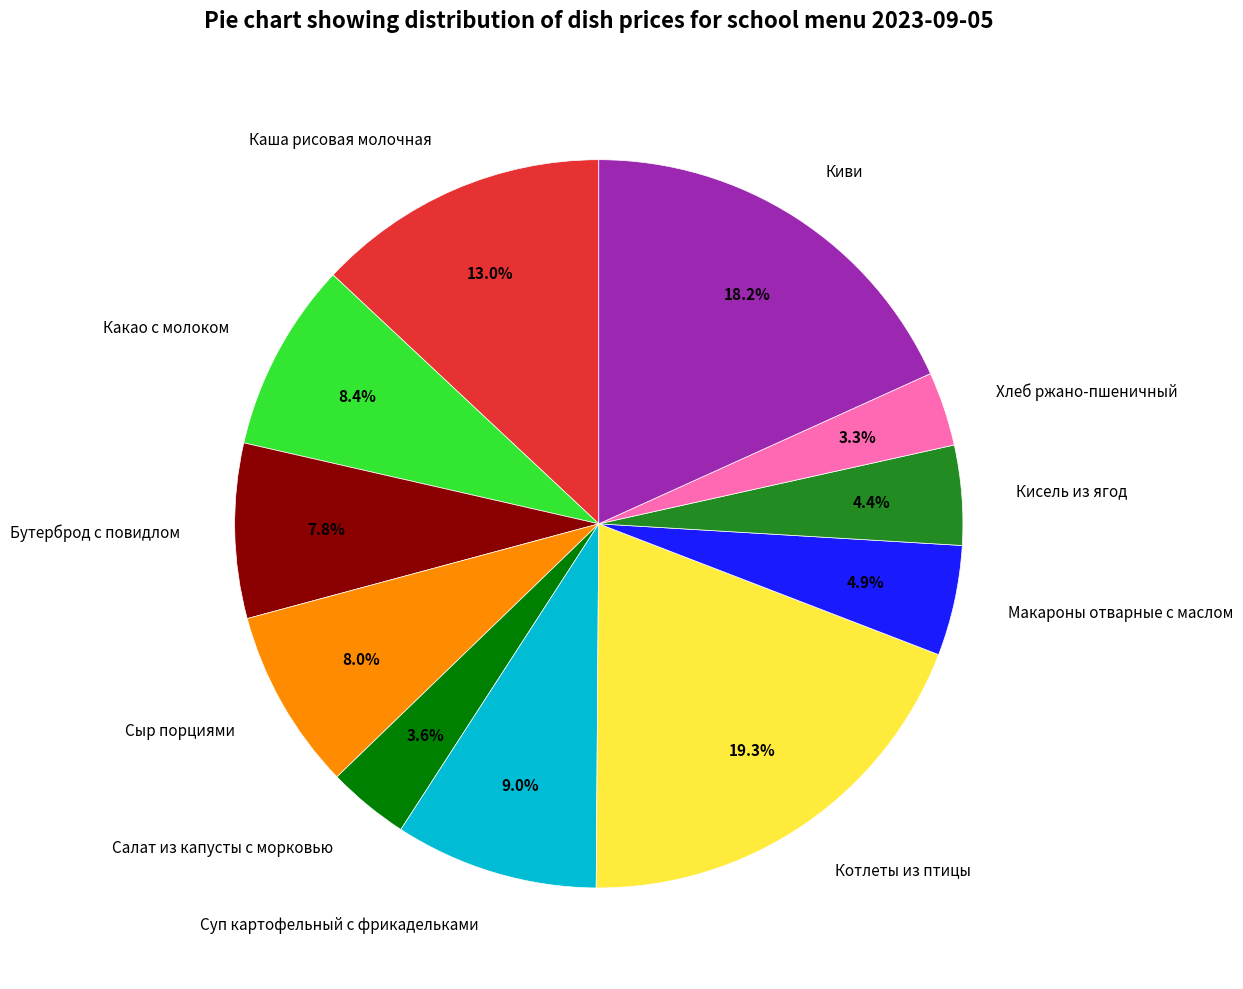

To the nearest percent, what is the combined percentage of Сыр порциями and Котлеты из птицы?

27%